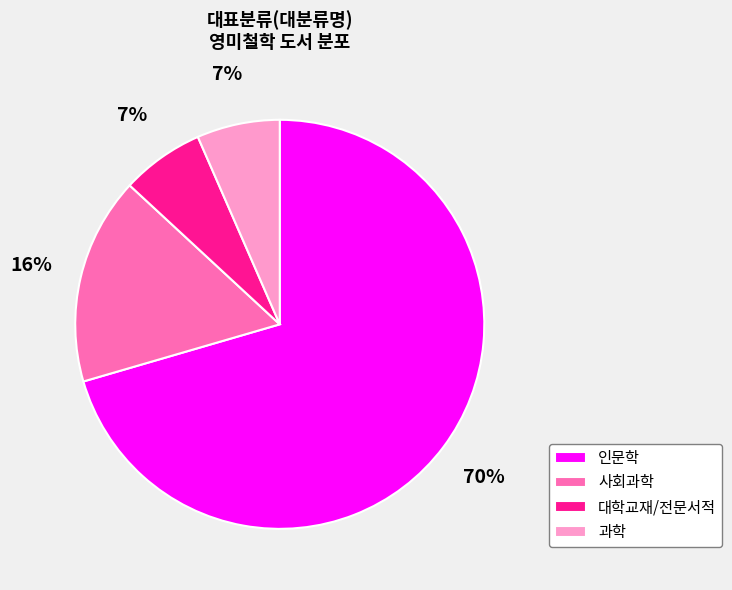

True or false: 과학 accounts for 7% of the total.

True